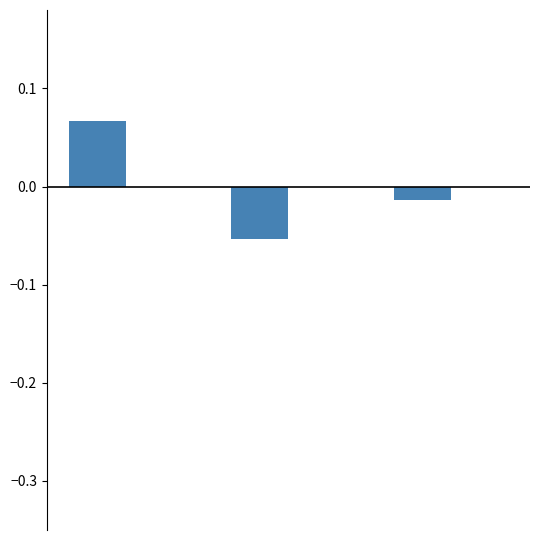

How many bars are there in total?

3